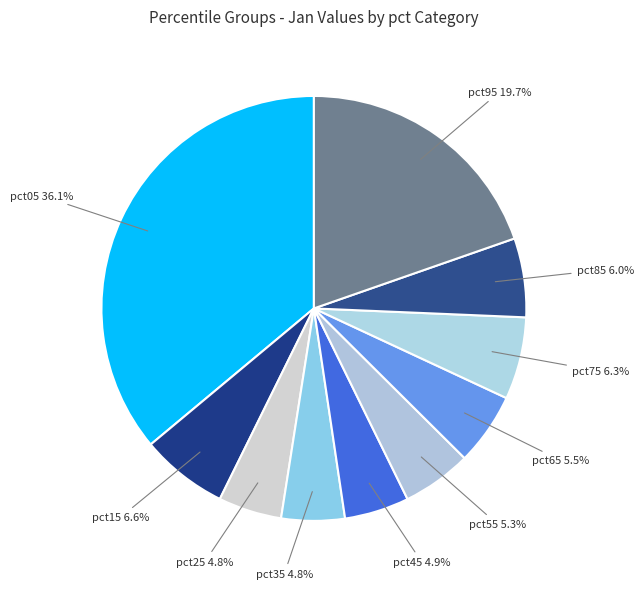

What is the smallest slice in the pie chart?

pct35